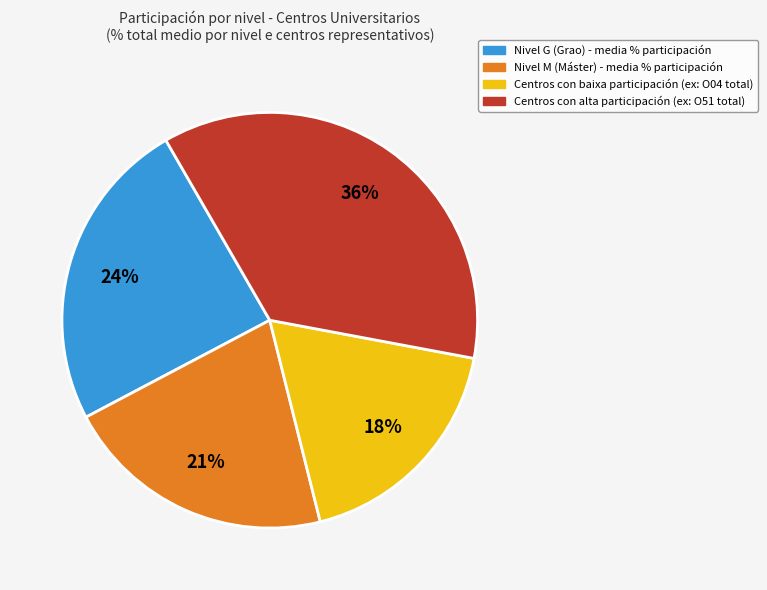

Is there any slice that represents more than half of the pie?

No